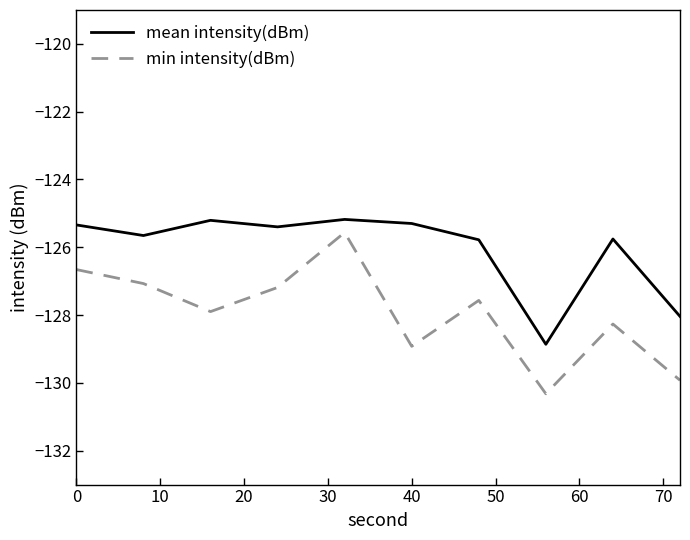

Which series has the largest total across all categories?

mean intensity(dBm)